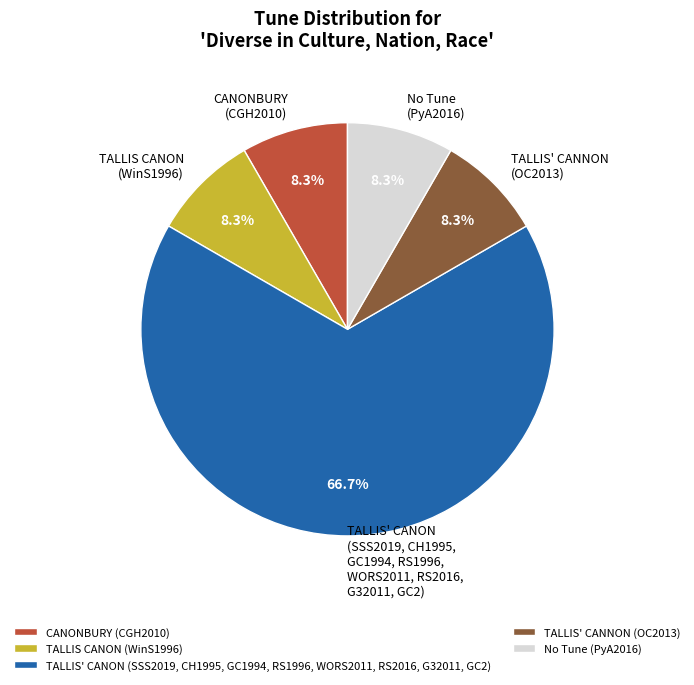

Which category has the biggest portion of the pie?

TALLIS' CANON (SSS2019, CH1995, GC1994, RS1996, WORS2011, RS2016, G32011, GC2)